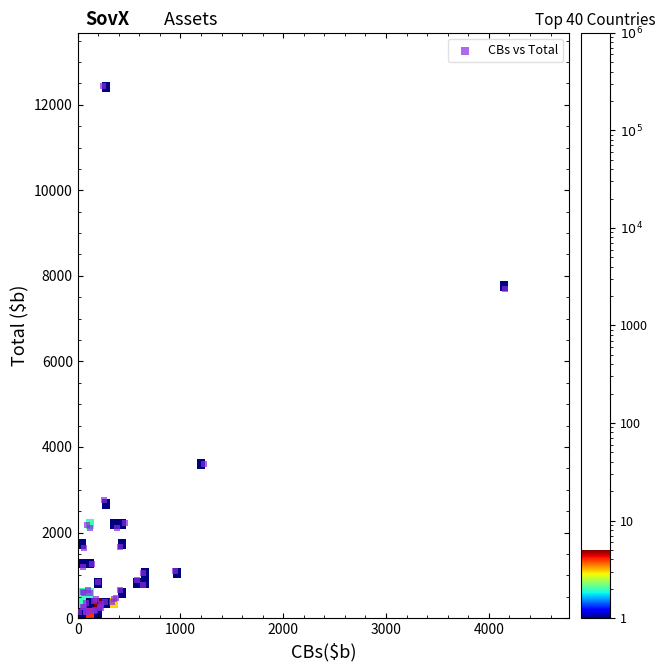

What Y value in the scatter plot is closest to 6288?

7691